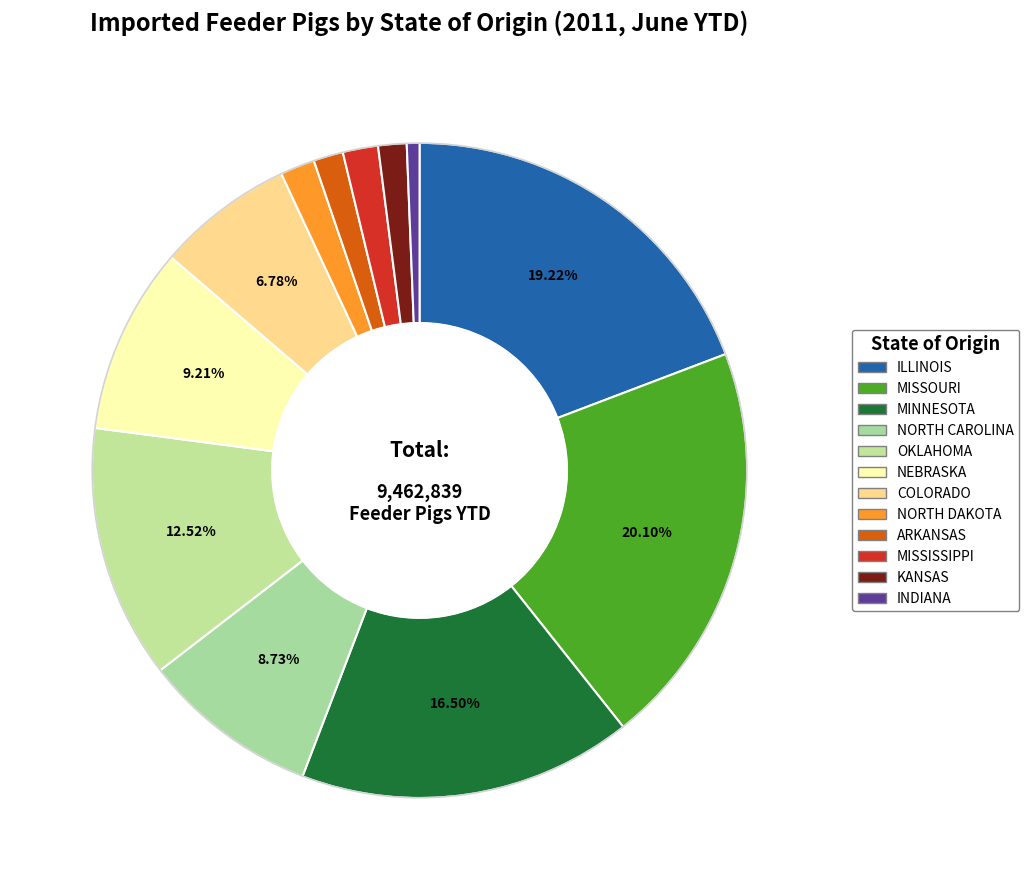

What percentage is the NORTH CAROLINA slice, to the nearest percent?

9%